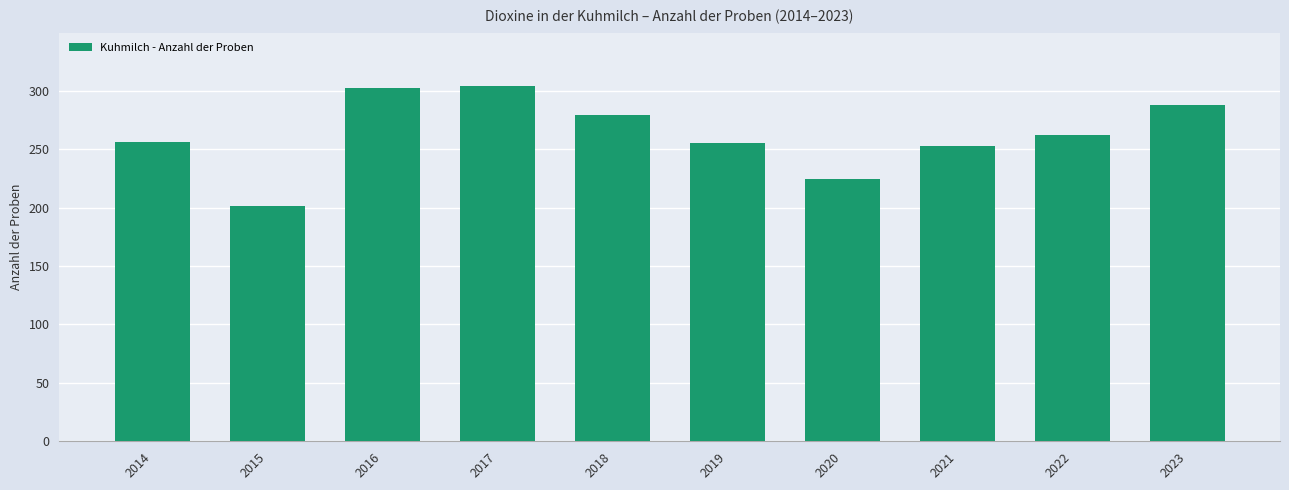

Count the number of data series in this chart.

1